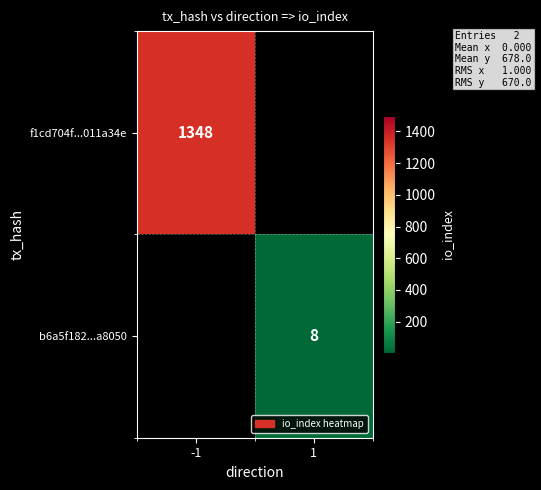

The value of f1cd704f...011a34e at -1 is 1348. True or false?

True